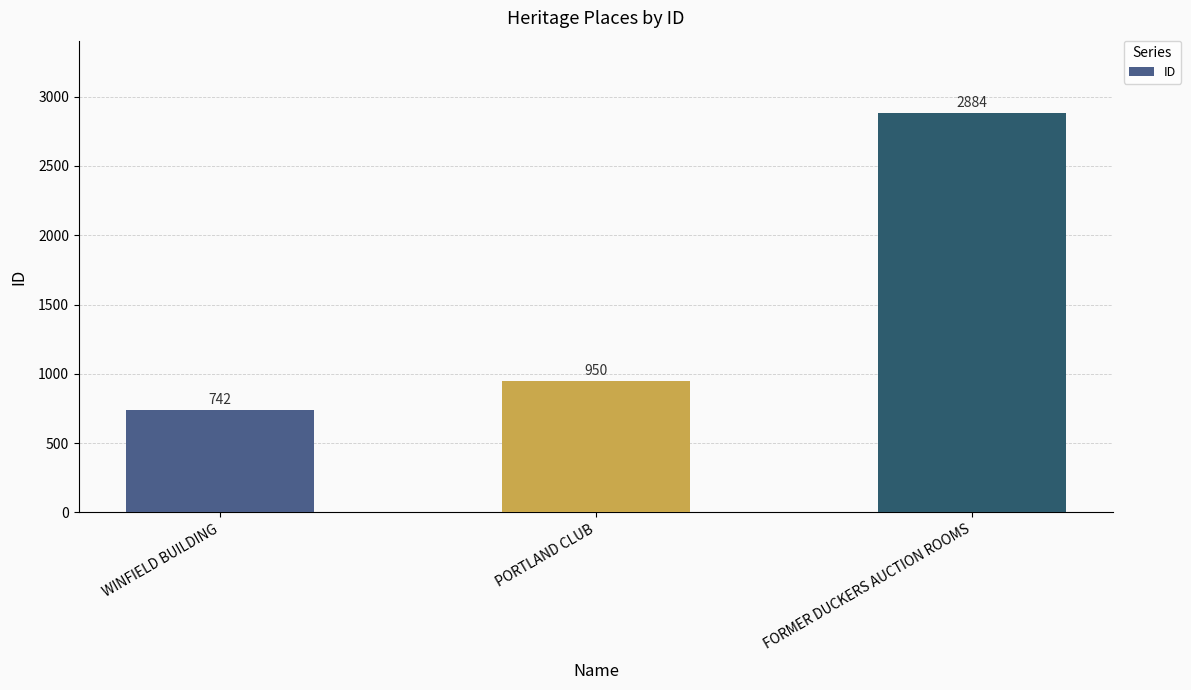

Read the value at PORTLAND CLUB.

950